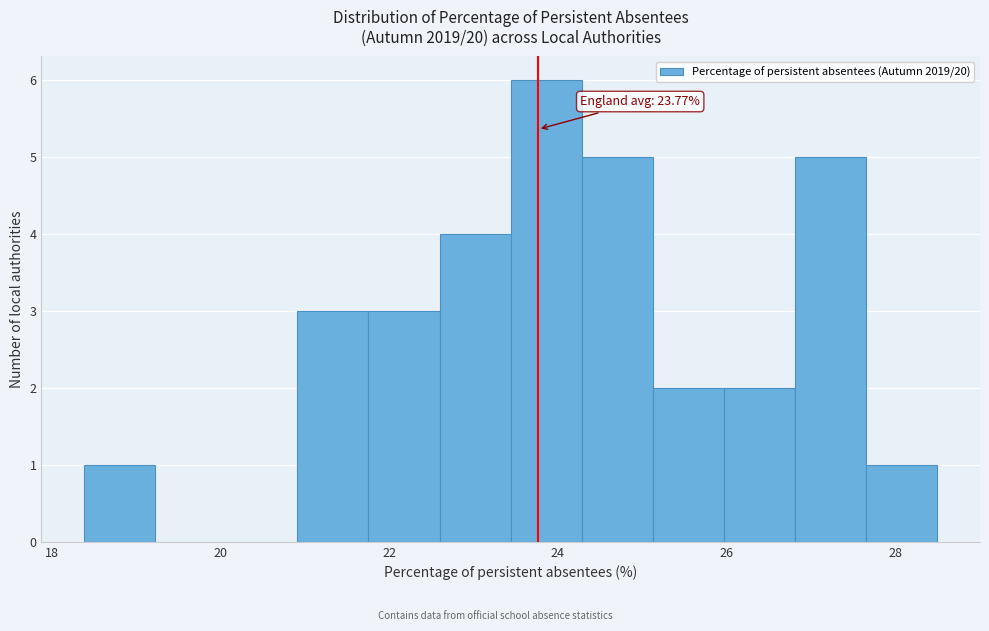

Over which range of the x-axis is the bar tallest?

23.4 to 24.2